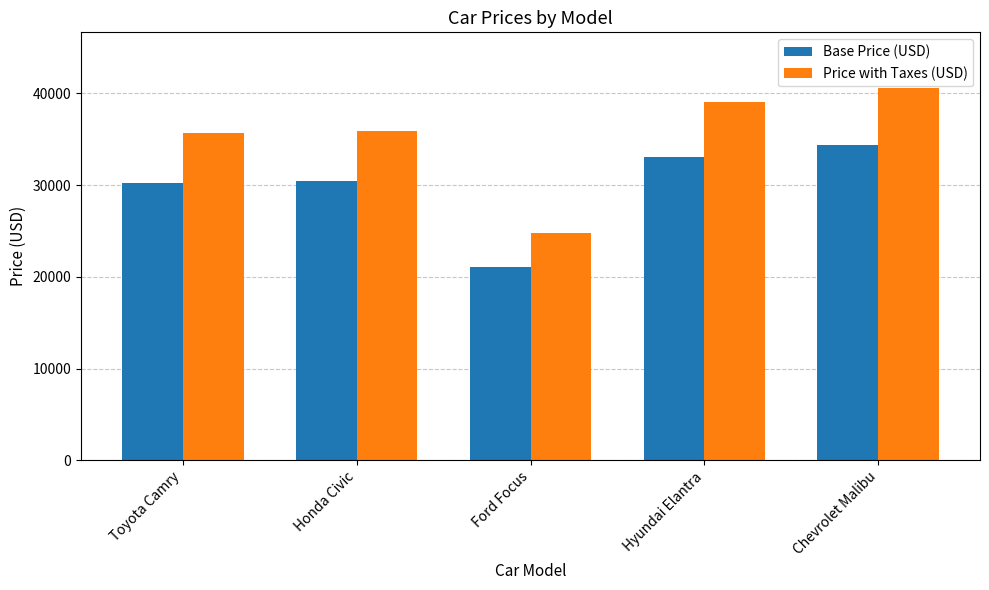

What are all the series names shown in the legend?

Base Price (USD), Price with Taxes (USD)